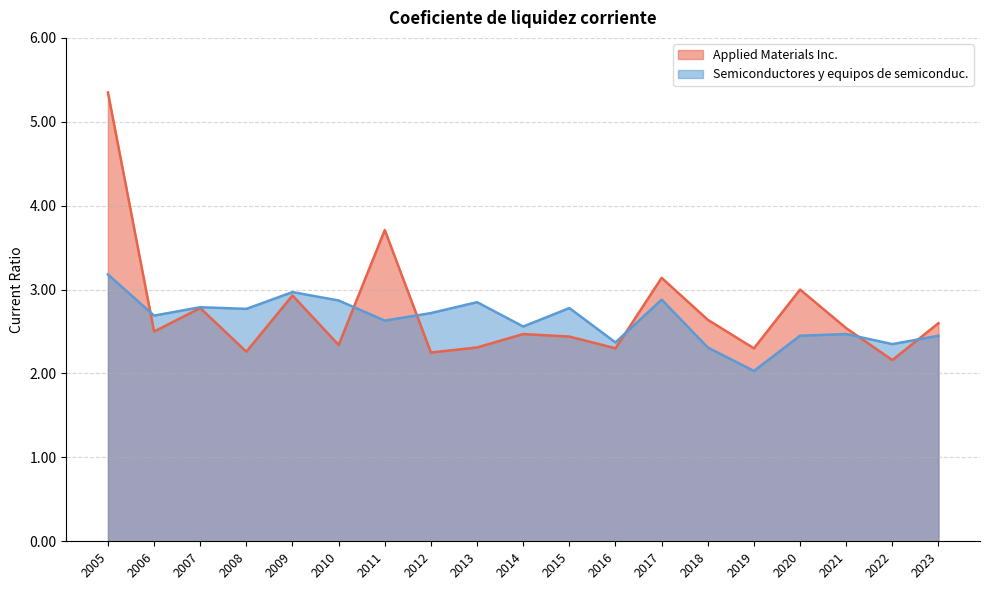

What is the difference between the maximum and minimum values in the Applied Materials Inc. series?

3.2